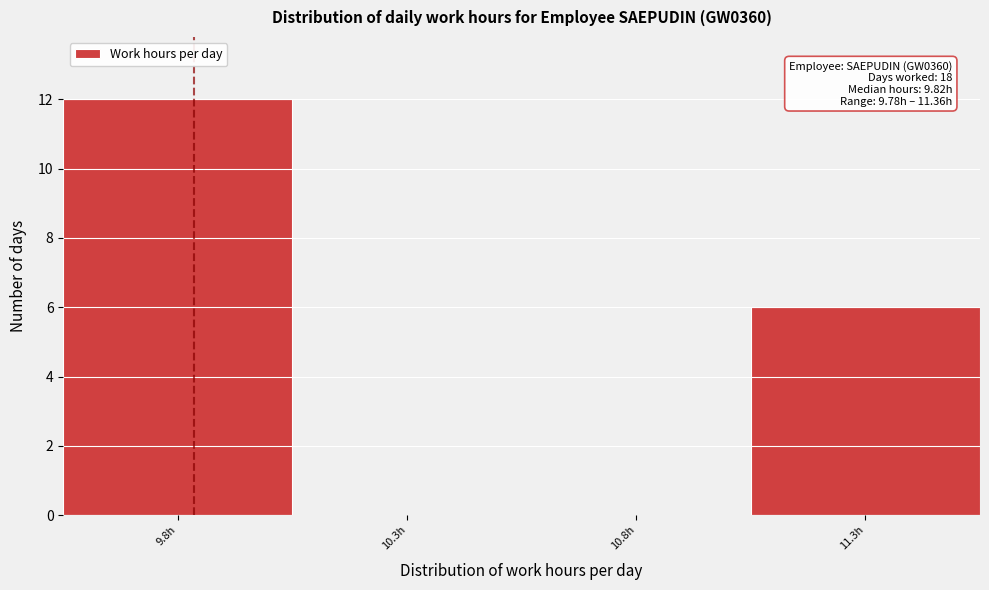

Over which range of the x-axis is the bar tallest?

9.53 to 10.03